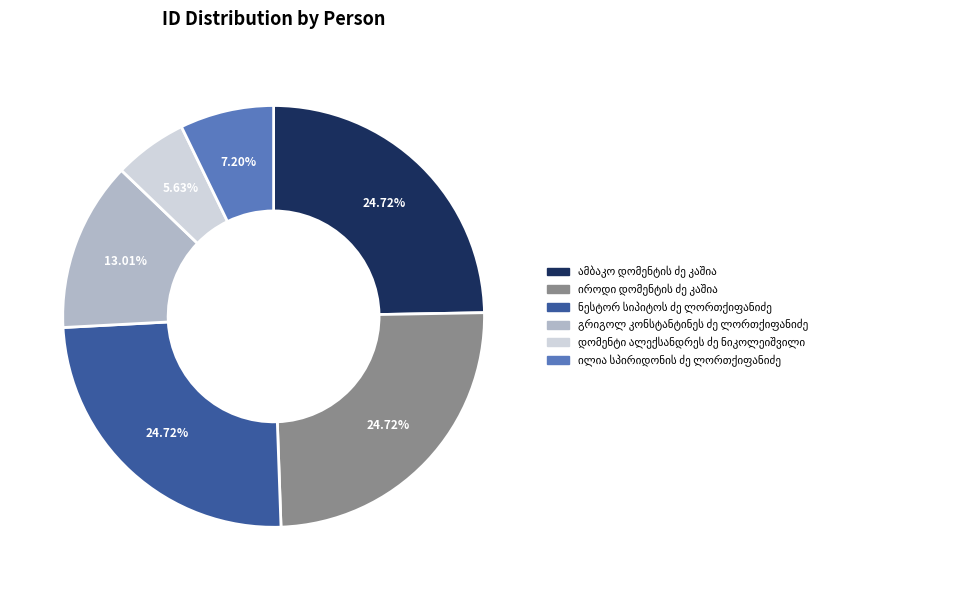

Is there a majority slice in this chart?

No